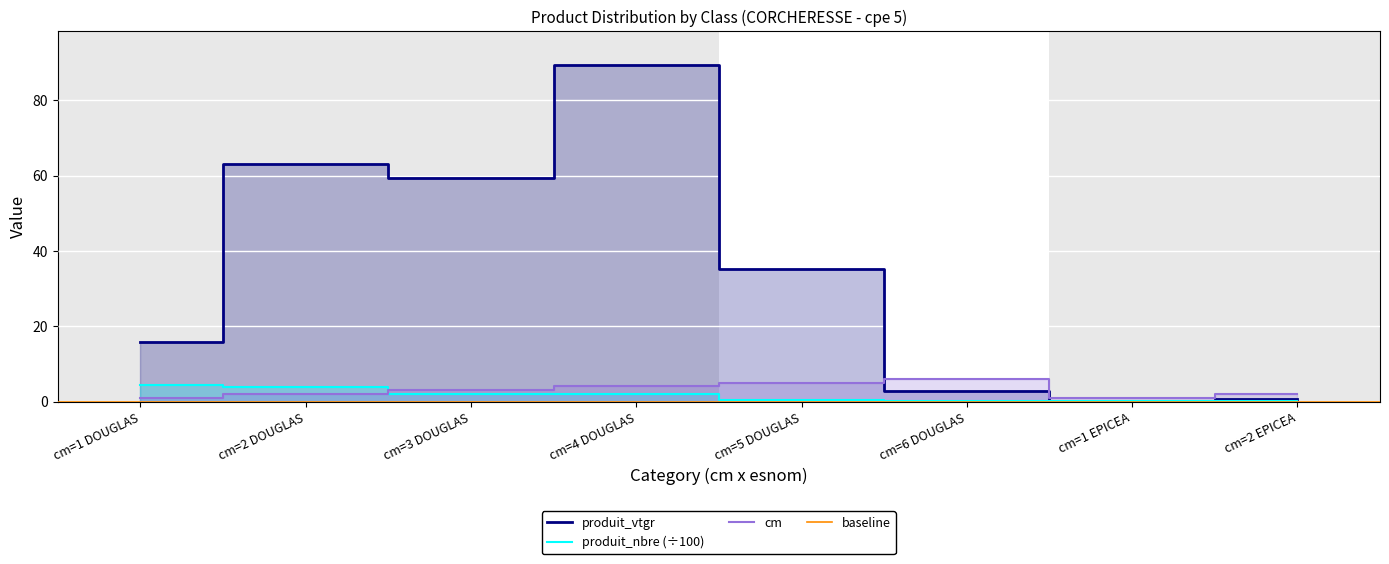

At which label is cm closest to 3?

cm=3 DOUGLAS